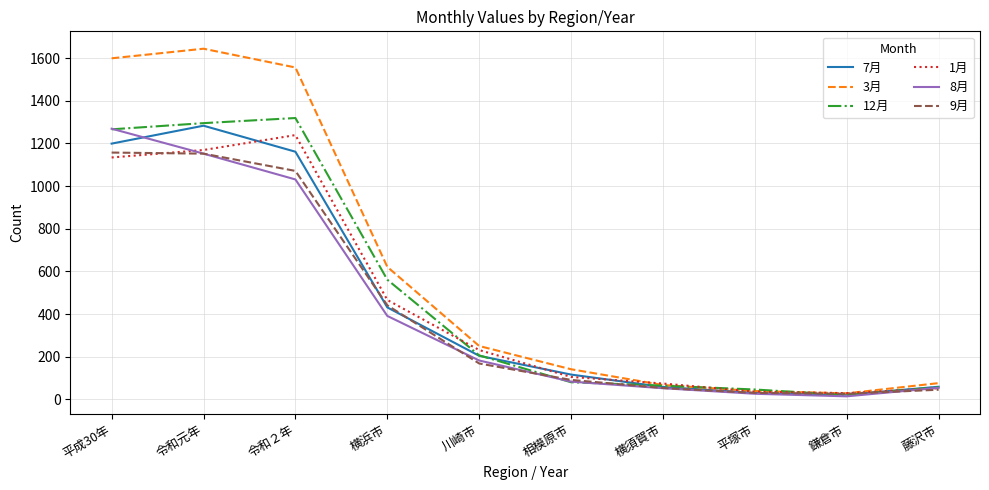

Where is the first local maximum for 12月?

令和２年